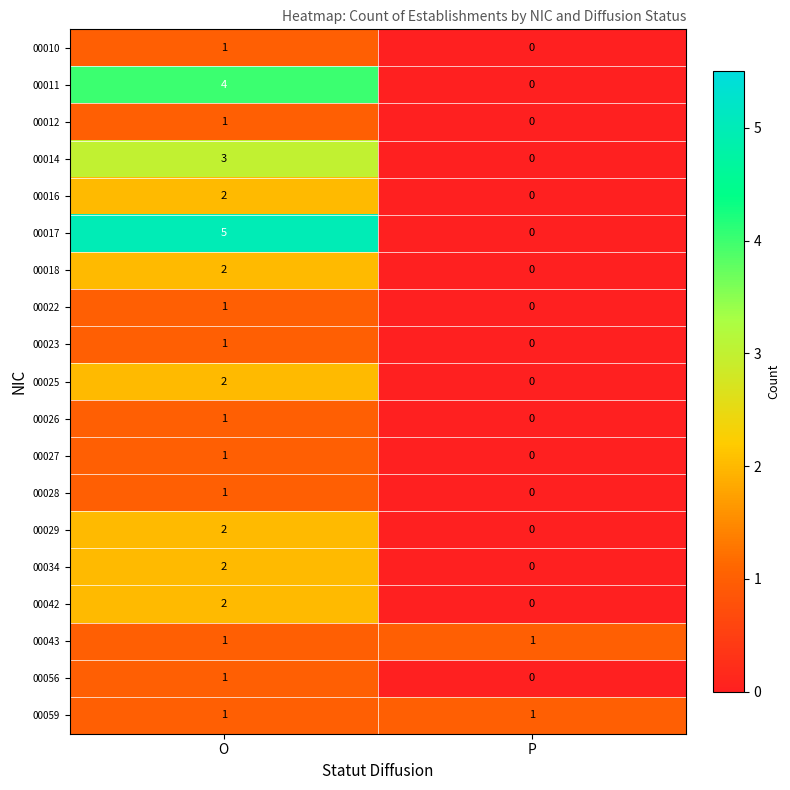

At which label is 00014 closest to 1?

P